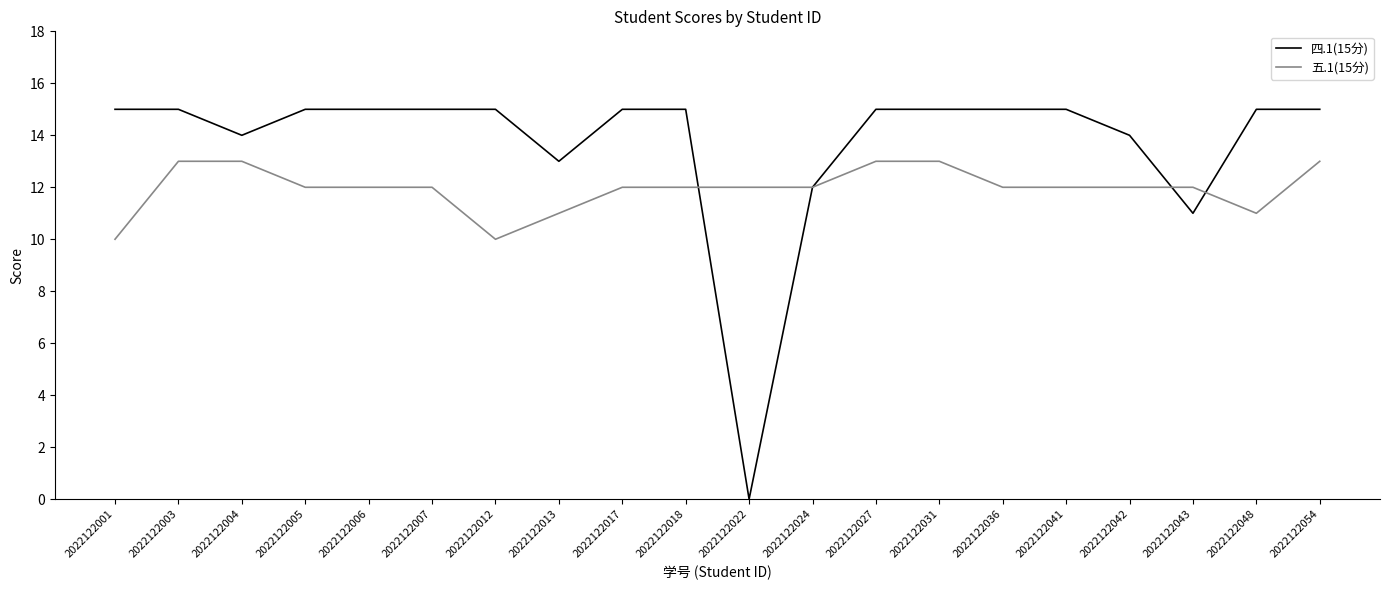

Which series changed the most between 2022122017 and 2022122024?

四.1(15分)